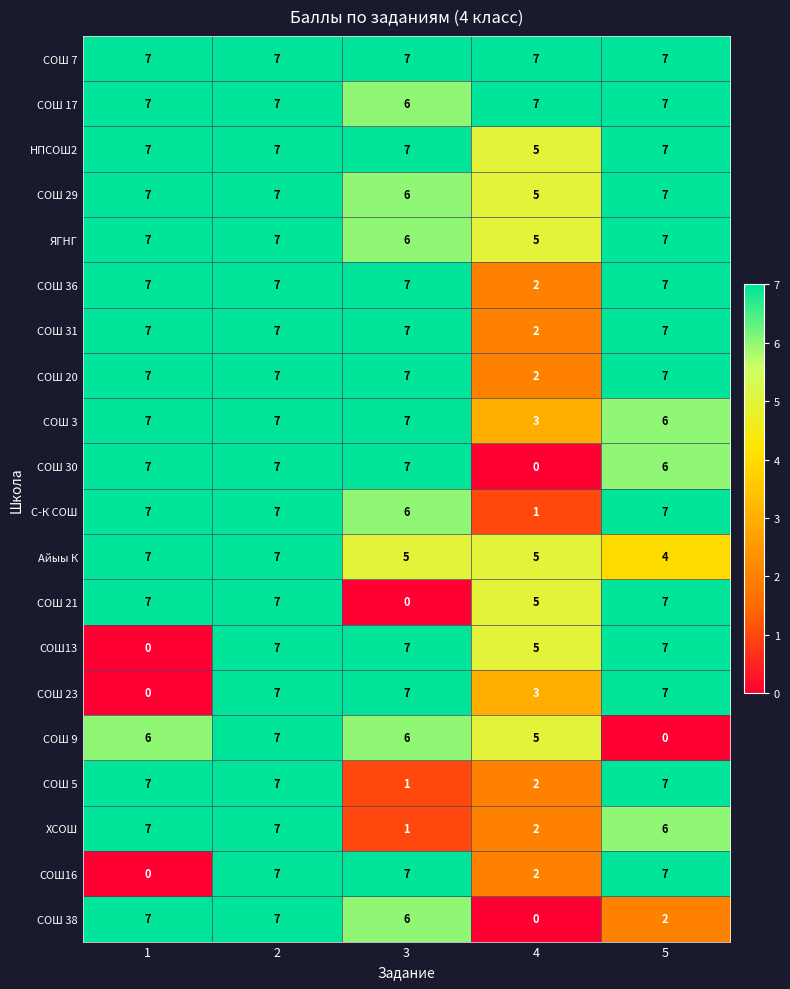

What is the difference between the second highest and second lowest values in the СОШ 38 series?

5